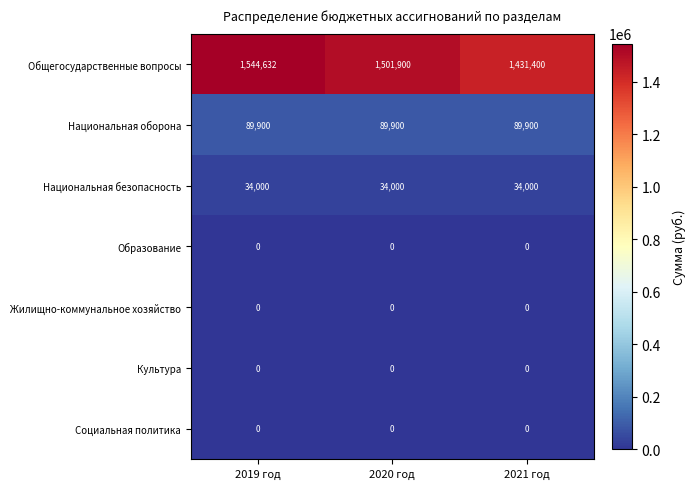

What is the total value across all series at 2020 год?

1625800